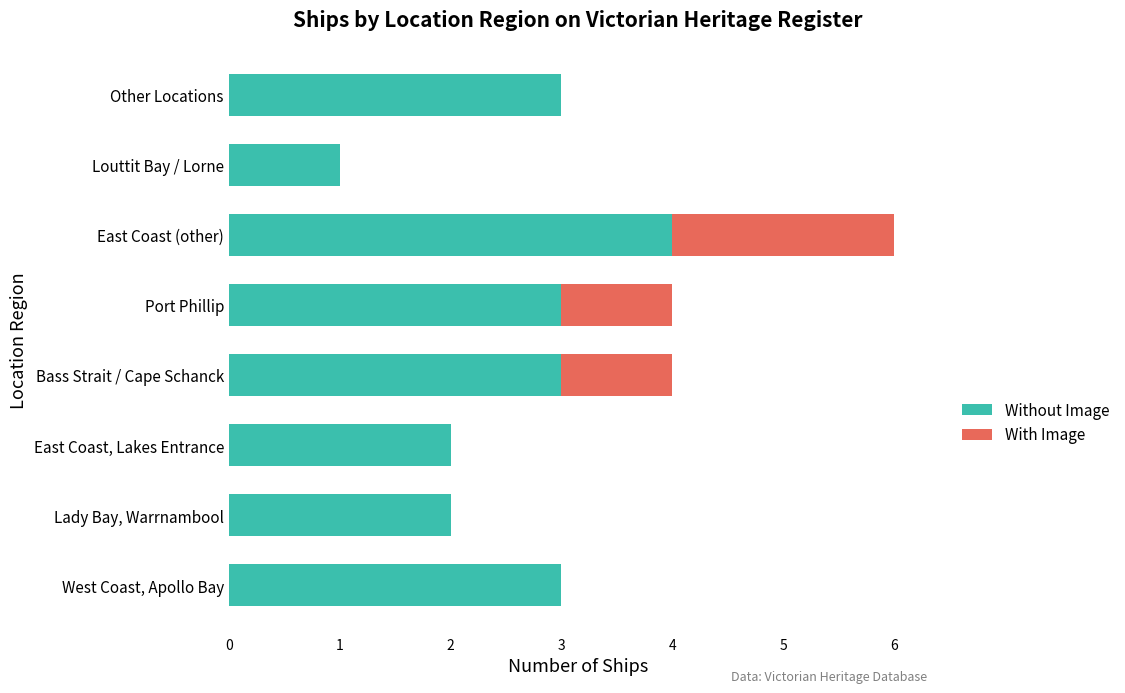

True or false: Without Image has a value of 5 at East Coast (other).

False